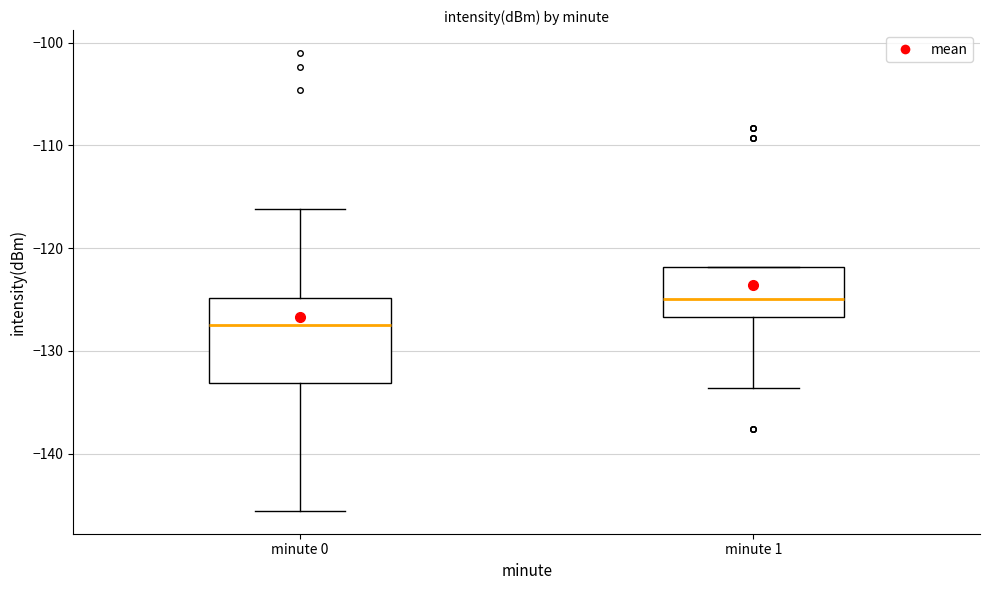

Reading left to right, transcribe this box plot: for each box, give where its median line is, the range the box spans, and where its two whiskers end, as read against the y-axis. The values are not printed on the chart, so give them approximately, as read against the axis.

minute 0: median -127, box -133 to -125, whiskers -146 to -116
minute 1: median -125, box -127 to -122, whiskers -134 to -122